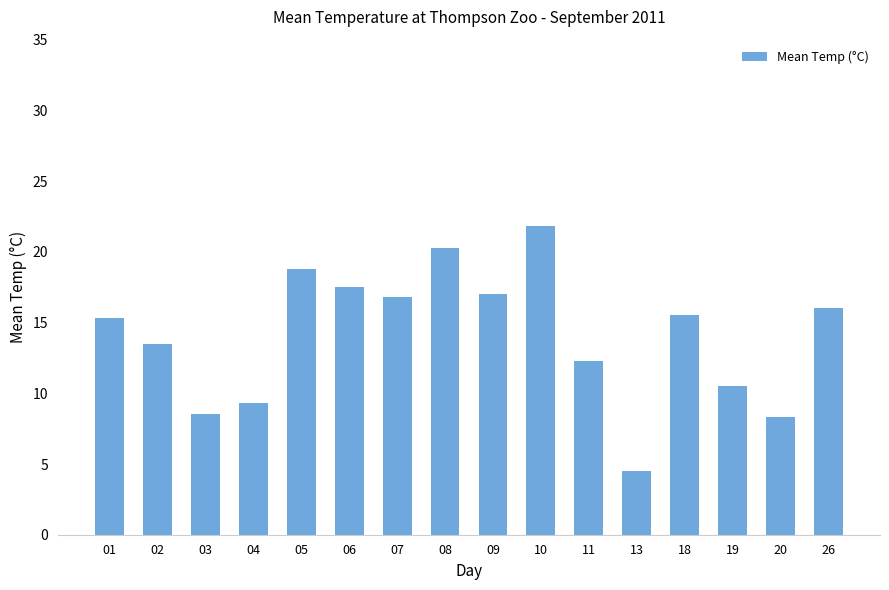

What is the change in value from 02 to 10?

+8.3